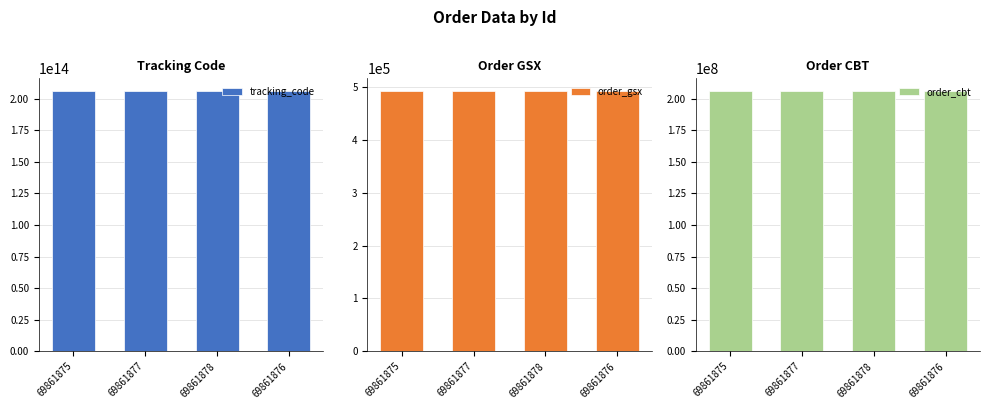

Is it true that order_gsx equals 492187 at 69861878?

True